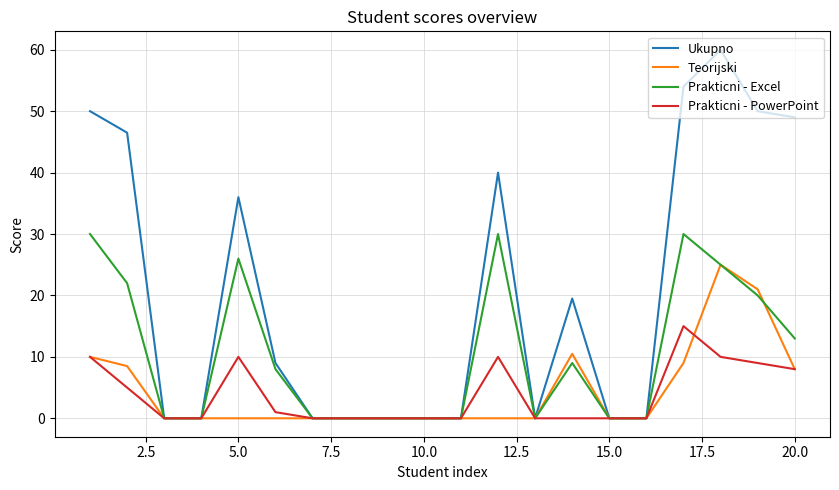

What is the greatest value displayed?

60.0